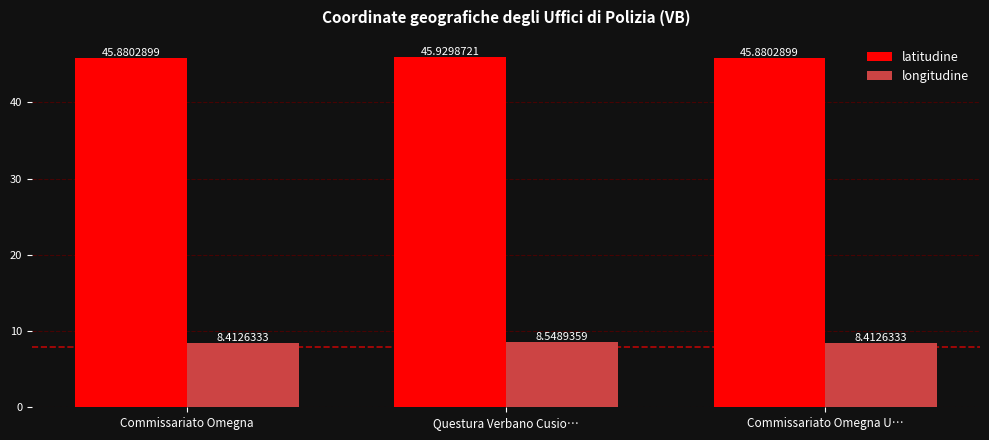

Which series has the largest total across all categories?

latitudine